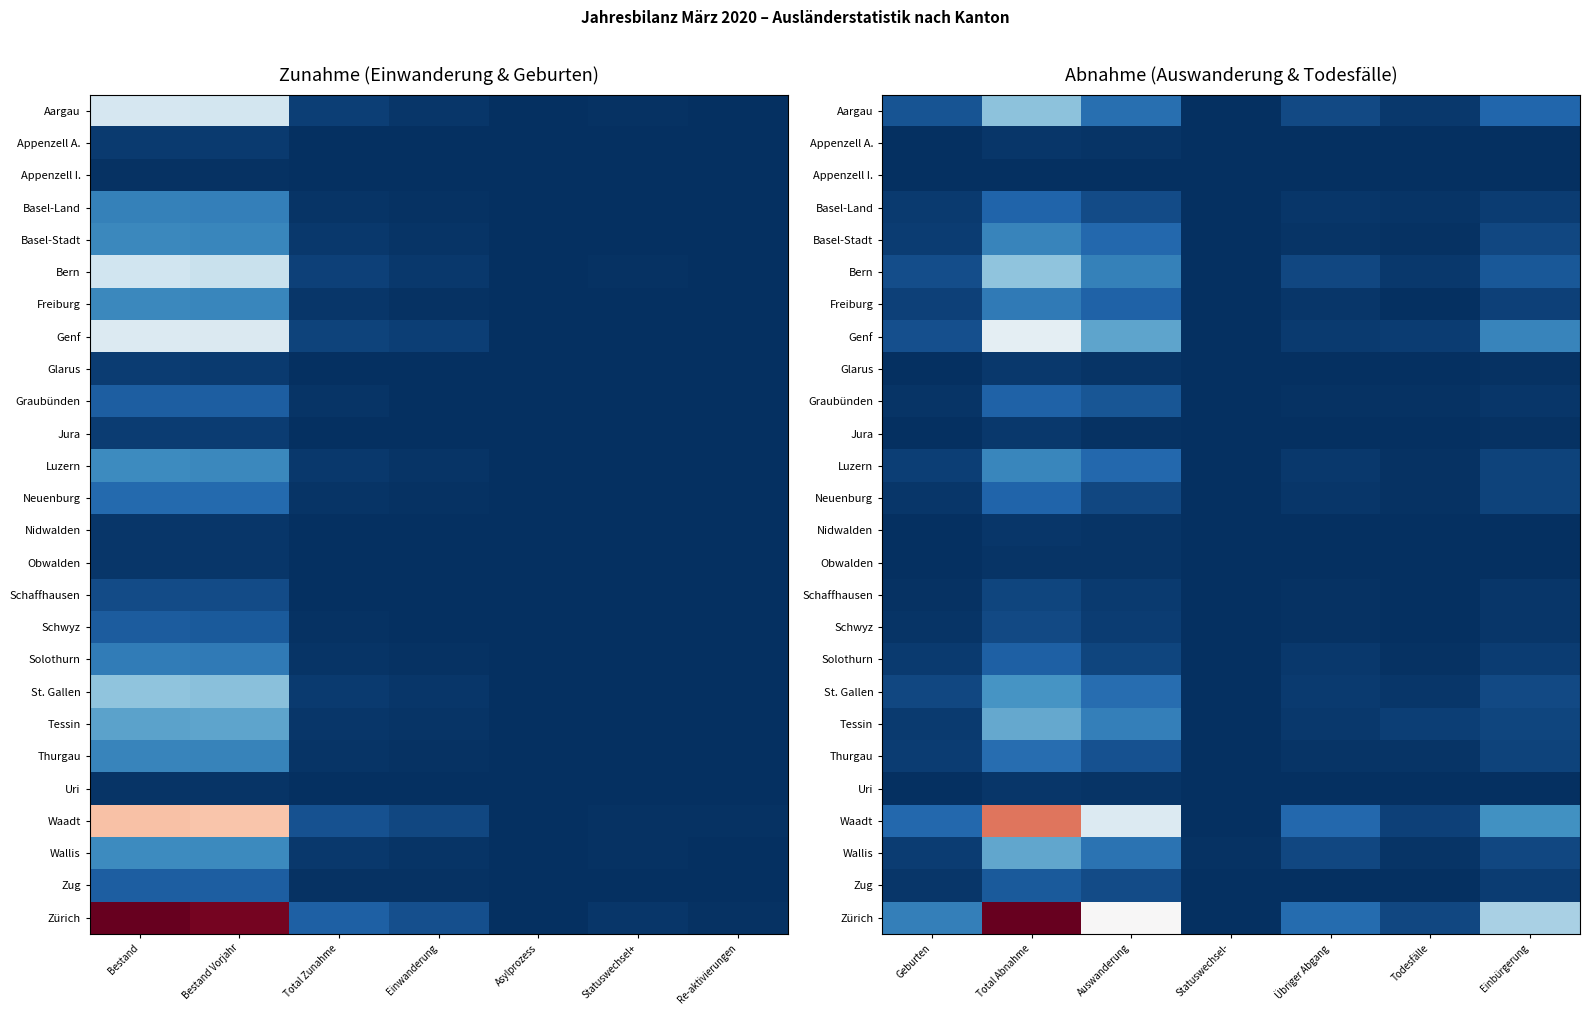

The value of Basel-Stadt at Todesfälle is 0.0. True or false?

True